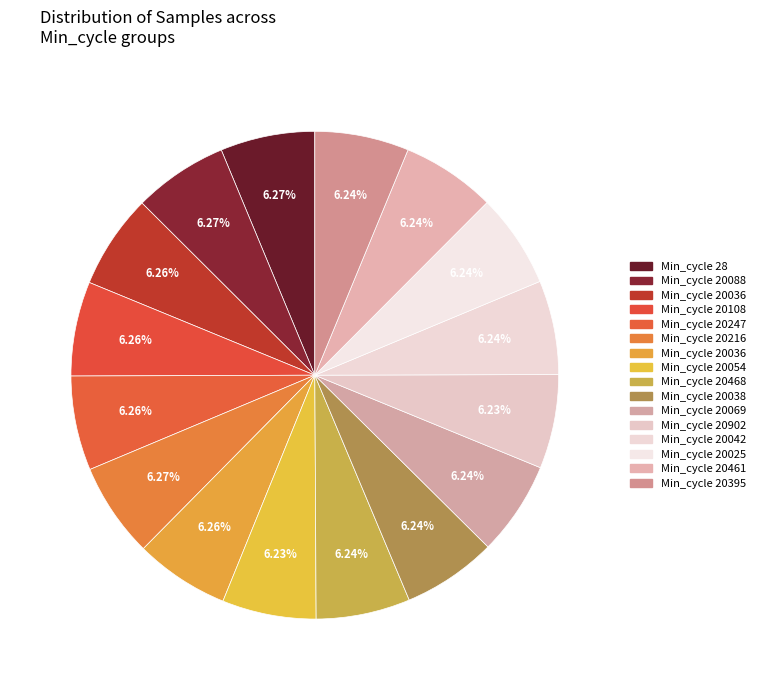

Count the number of slices in the pie.

16